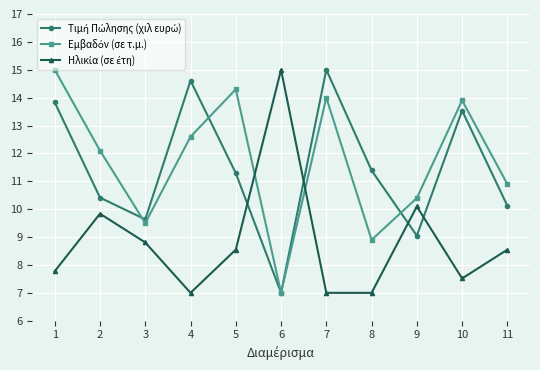

What is the smallest value displayed?

7.0